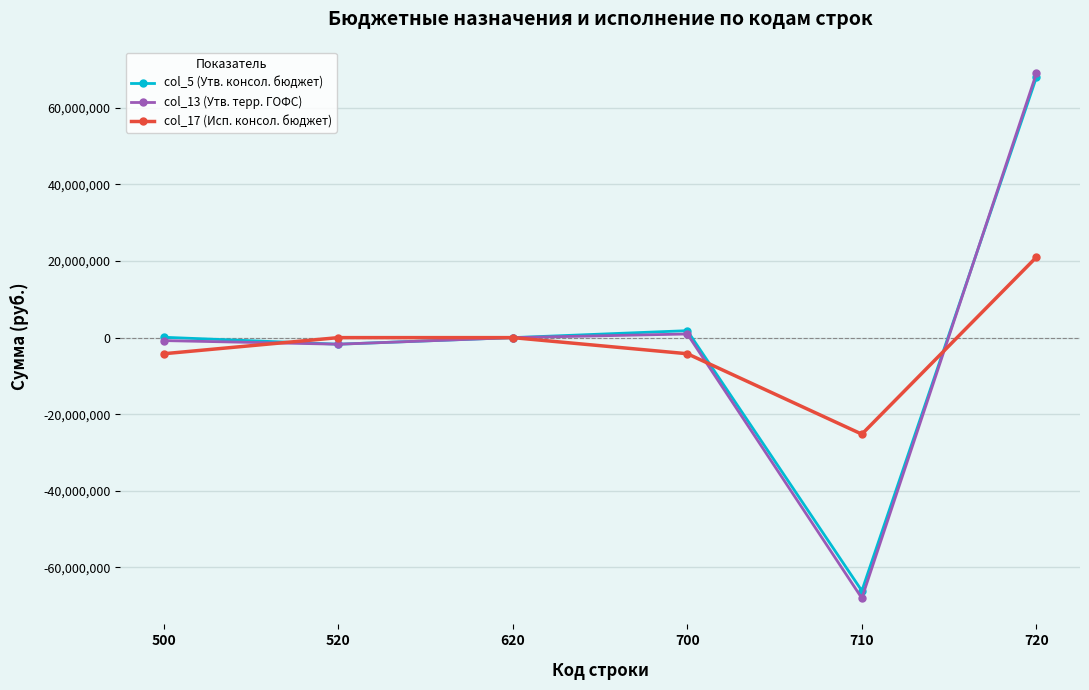

At which category is the sum across all series the highest?

720